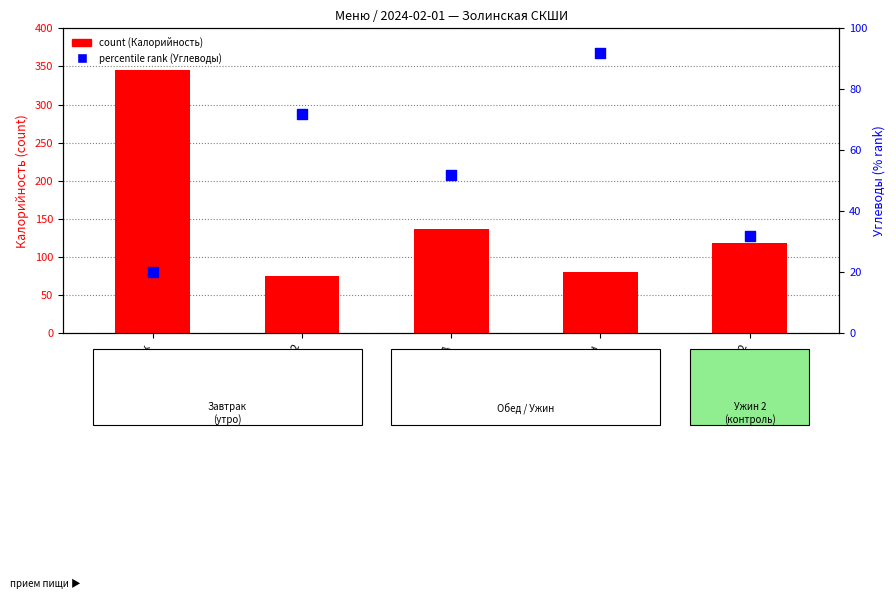

At which category is the sum across all series the highest?

Завтрак